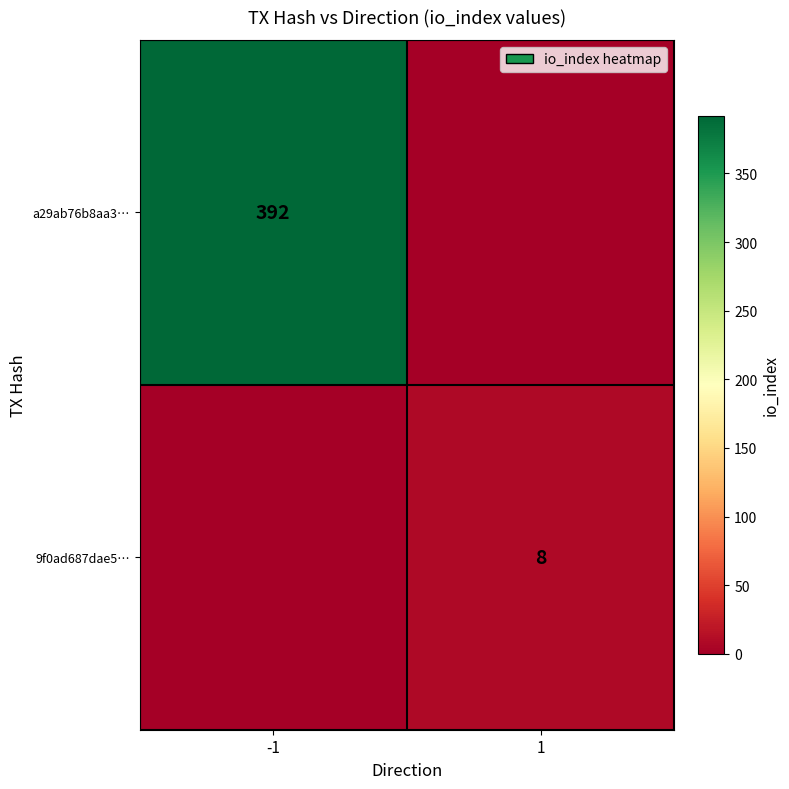

Is it true that 9f0ad687dae5… equals 5 at 1?

False